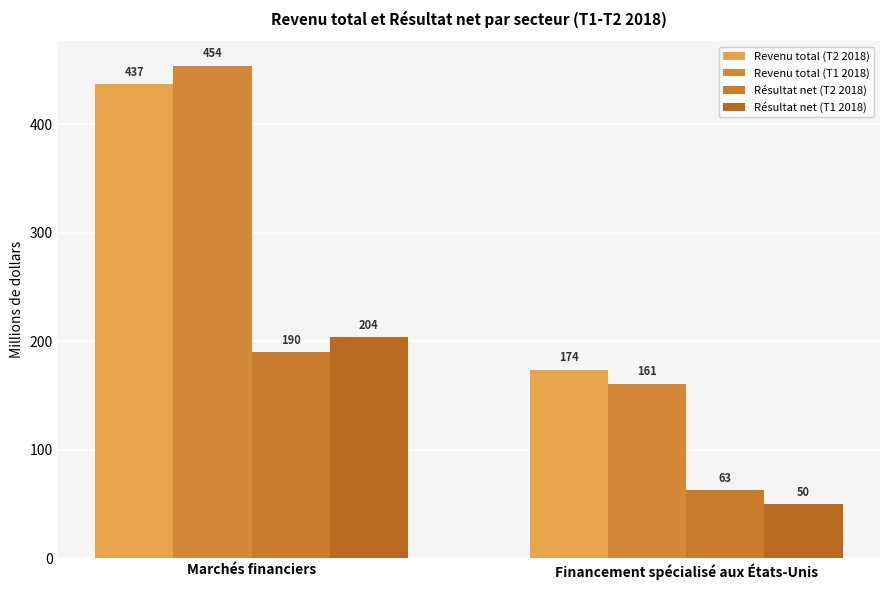

What is the highest value of the Résultat net (T2 2018) series?

190